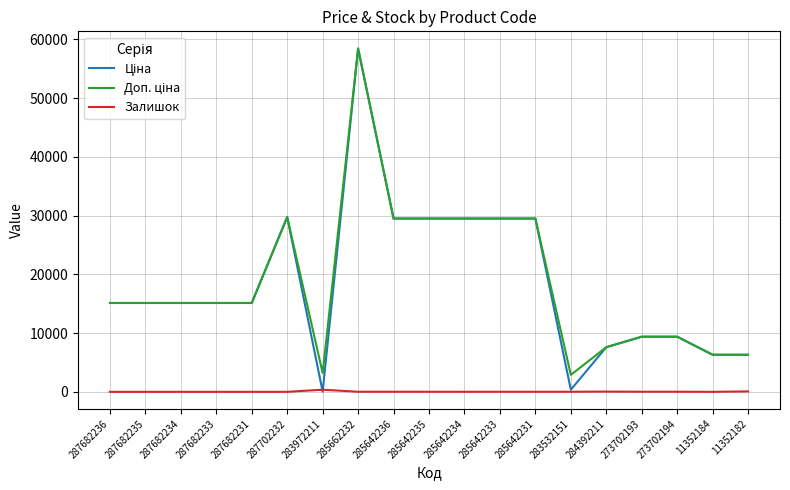

What is the greatest value displayed?

58426.5